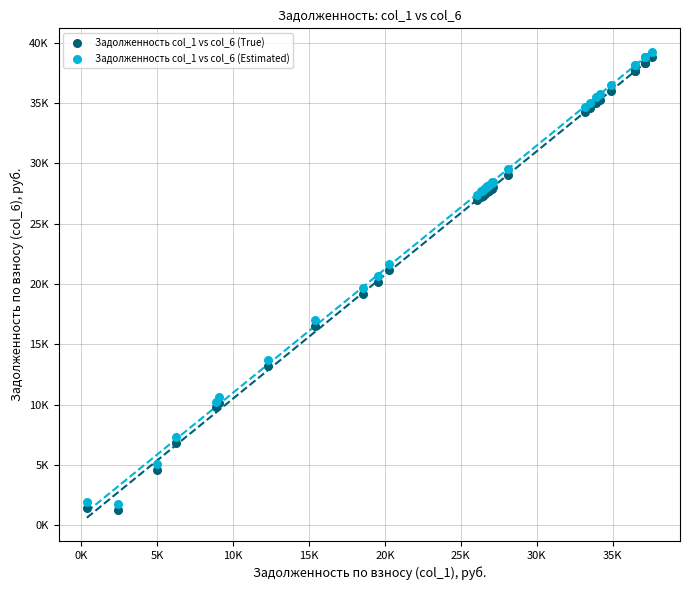

What are all the series names shown in the legend?

Задолженность col_1 vs col_6 (True), Задолженность col_1 vs col_6 (Estimated)